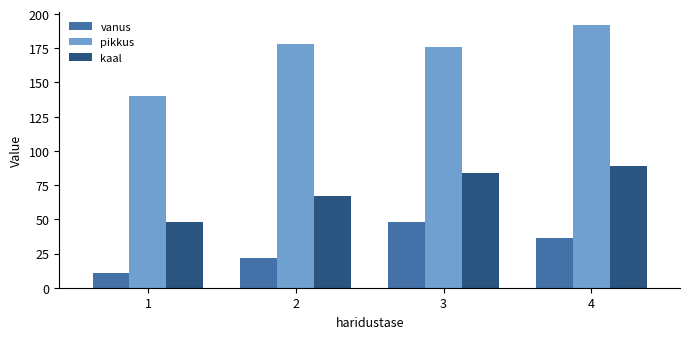

What is the sum of the kaal values at 2 and 1?

115